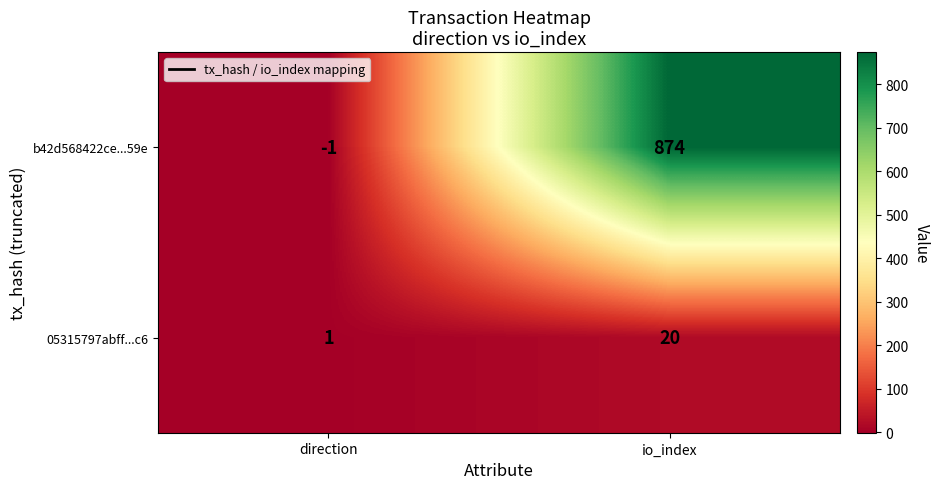

Reading left to right, transcribe all the data shown in this chart.

b42d568422ce...59e: -1	874
05315797abff...c6: 1	20